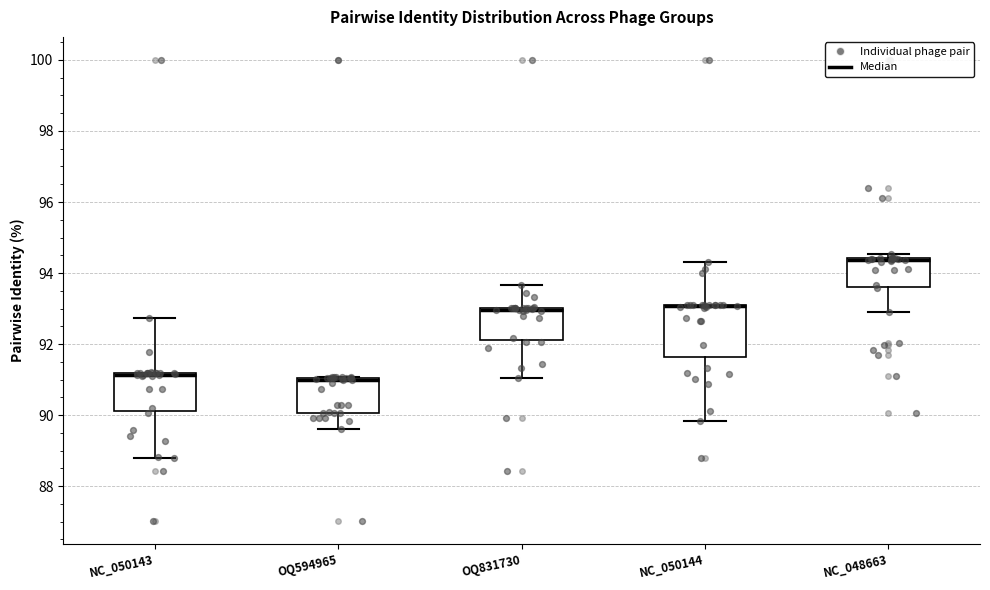

Reading left to right, read every box against the y-axis: the position of its median line, the range the box covers, and the ends of its whiskers. The values are not printed on the chart, so give them approximately, as read against the axis.

NC_050143: median 91.2 (drawn on the box's upper edge), box 90.2 to 91.2, whiskers 88.8 to 92.8
OQ594965: median 91.0 (just below the box's upper edge), box 90.0 to 91.0, whiskers 89.6 to 91.0
OQ831730: median 93.0 (drawn on the box's upper edge), box 92.2 to 93.0, whiskers 91.0 to 93.6
NC_050144: median 93.0 (drawn on the box's upper edge), box 91.6 to 93.2, whiskers 89.8 to 94.4
NC_048663: median 94.4 (drawn on the box's upper edge), box 93.6 to 94.4, whiskers 92.8 to 94.6